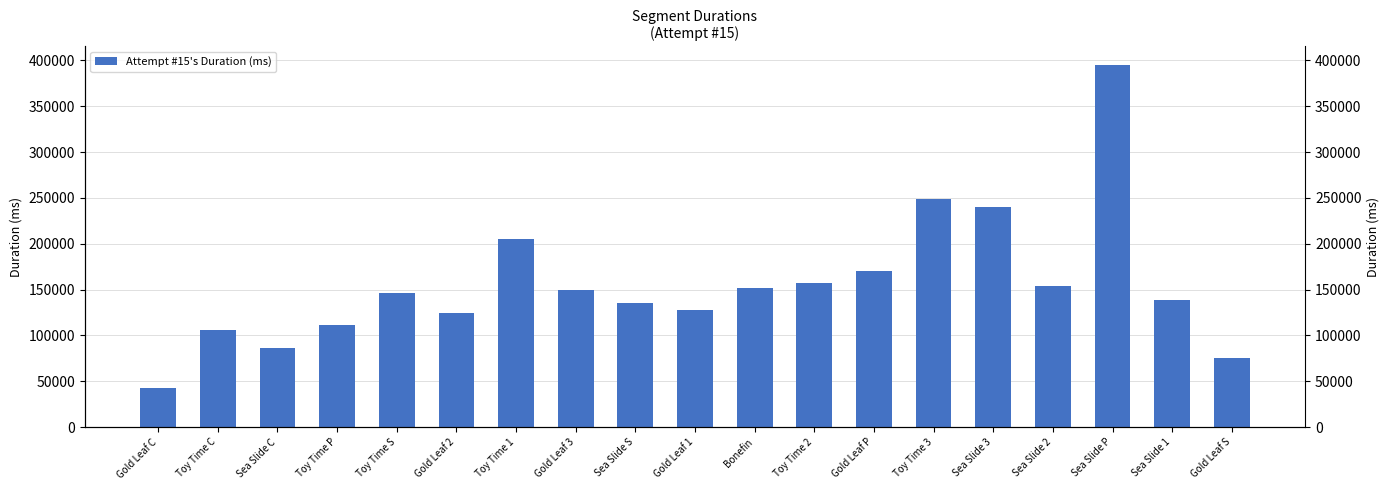

Count the number of data series in this chart.

1